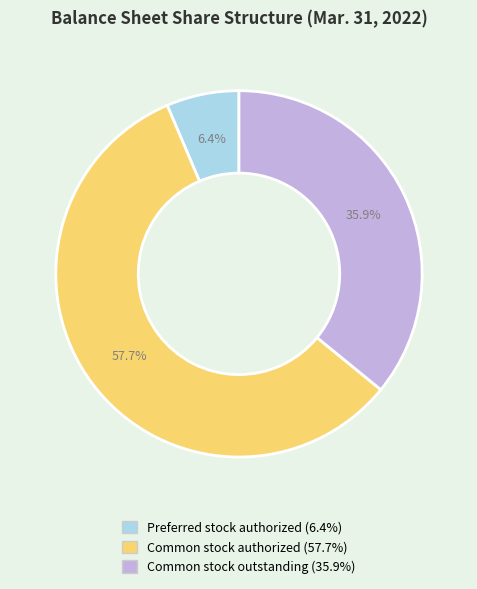

Rank the categories by value from lowest to highest.

Preferred stock authorized, Common stock outstanding, Common stock authorized